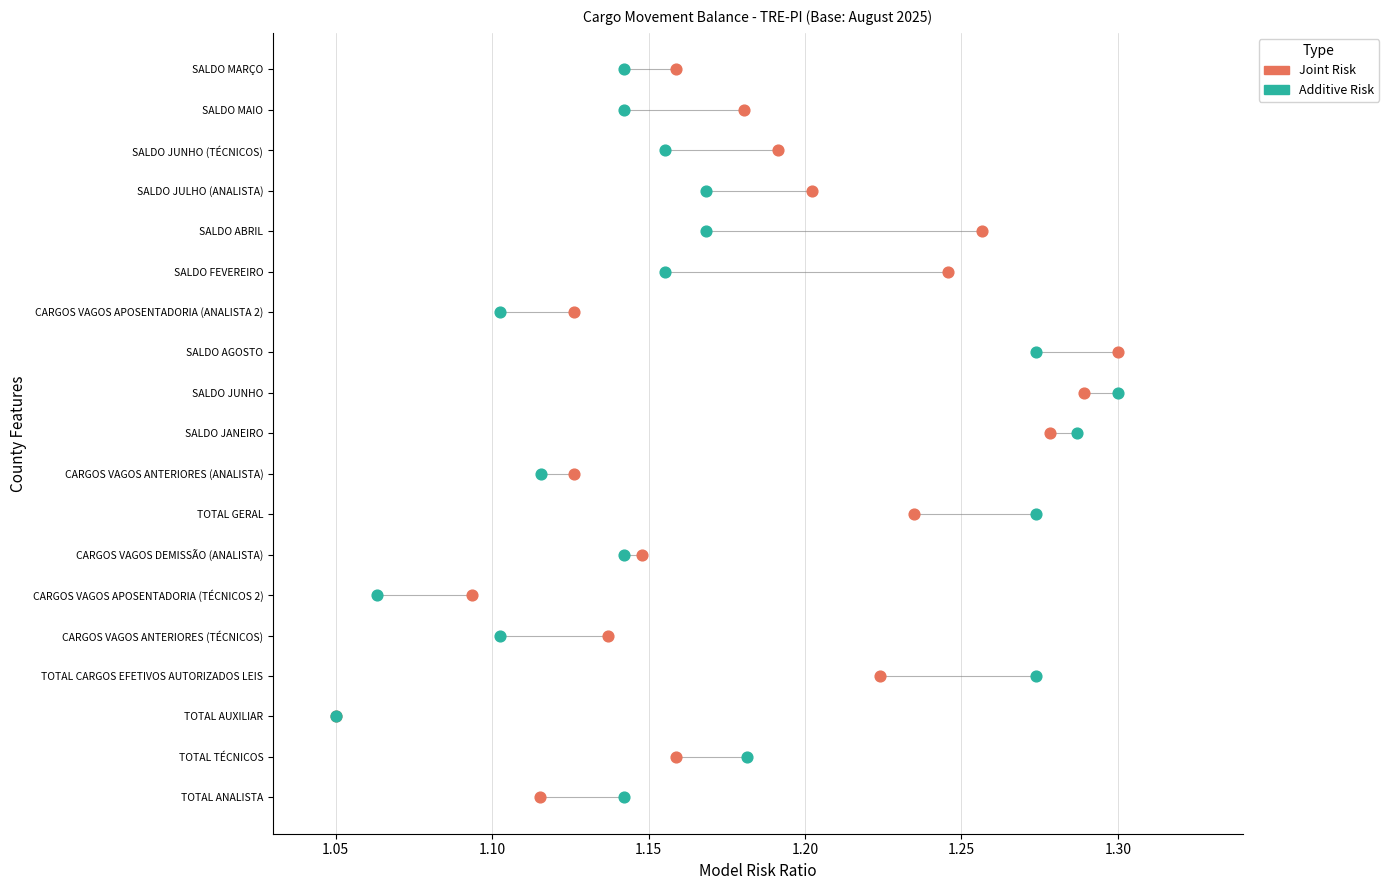

What are all the series names shown in the legend?

Joint Risk, Additive Risk